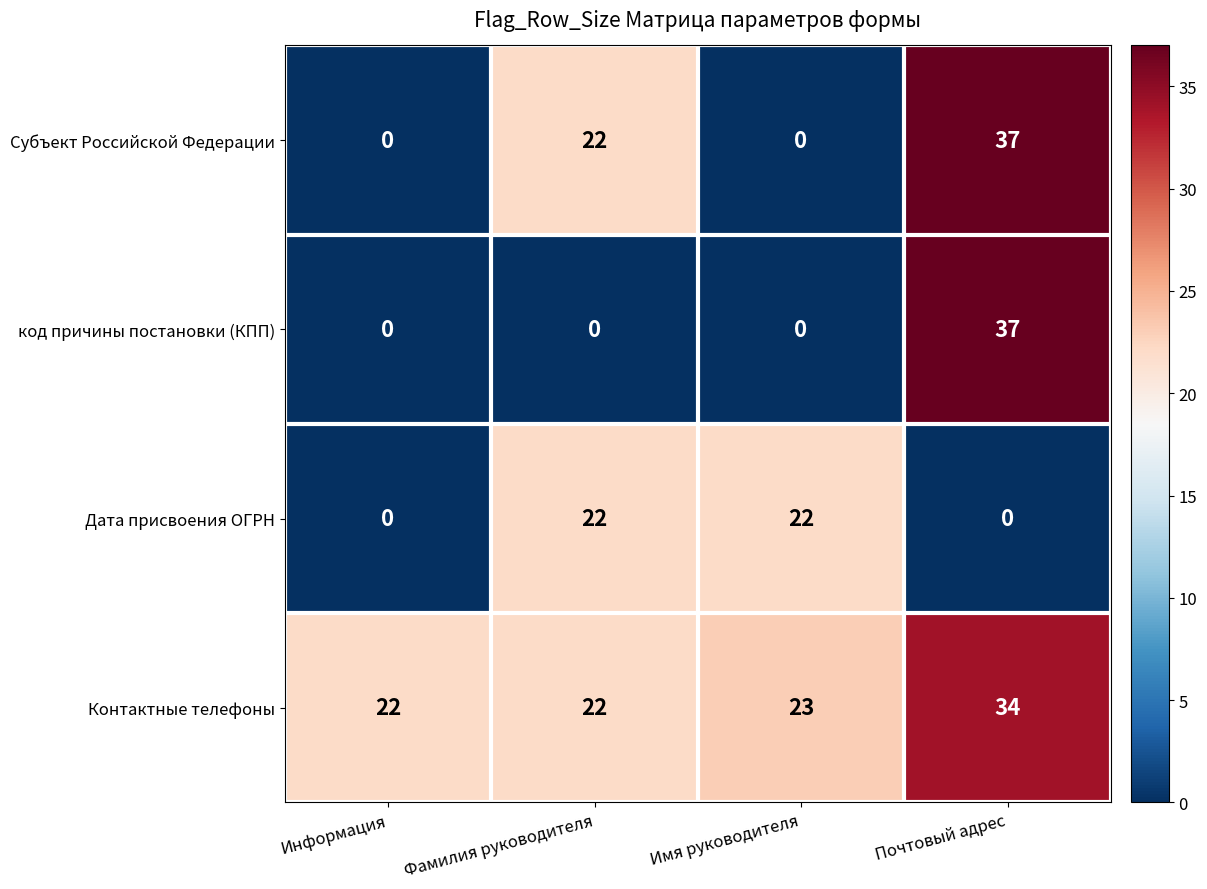

What is the maximum value shown in the chart?

37